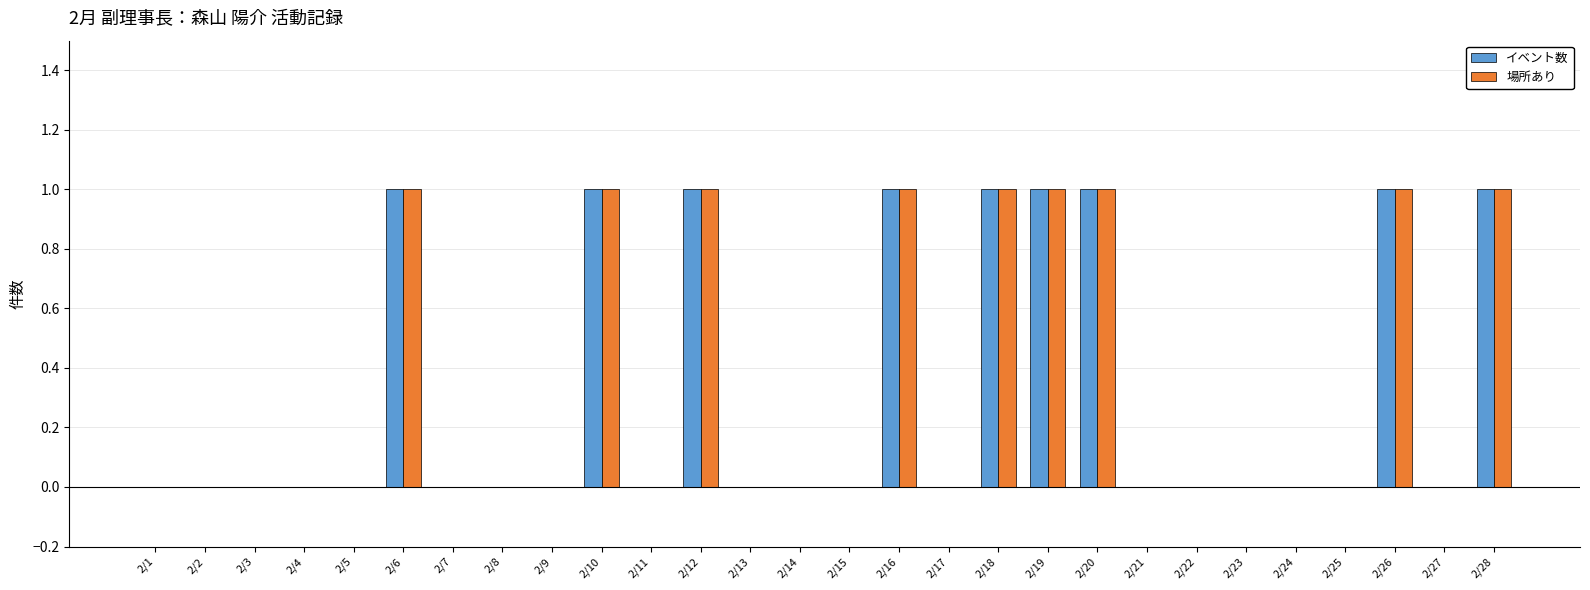

What is the sum of all 場所あり values?

9